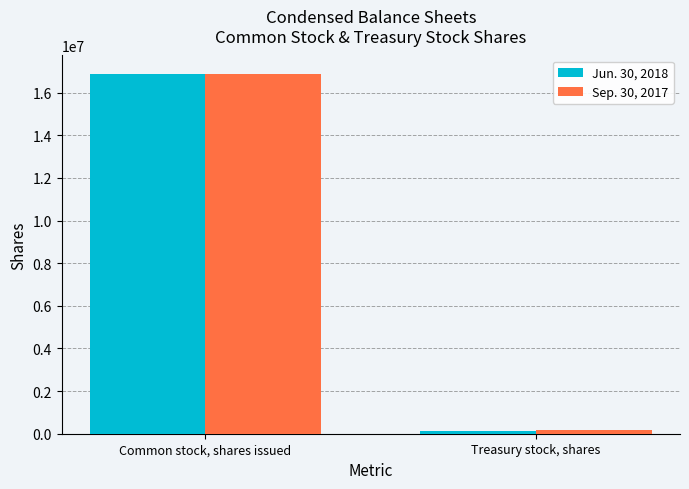

What is the value of the Jun. 30, 2018 bar at the 2nd from the left?

117946